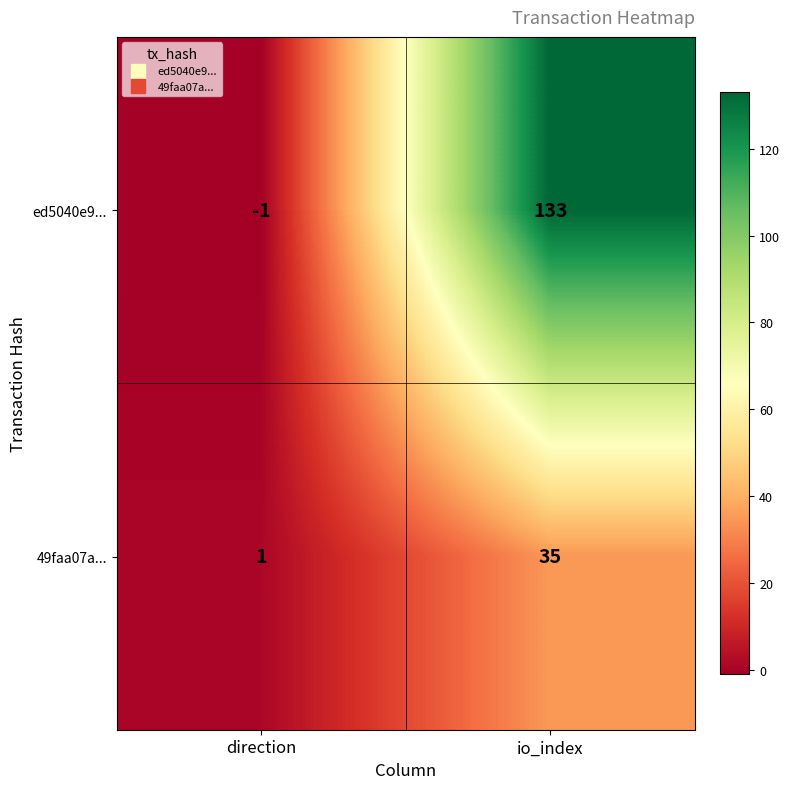

Reading right to left, transcribe all the data shown in this chart.

ed5040e9...: io_index=133	direction=-1
49faa07a...: io_index=35	direction=1